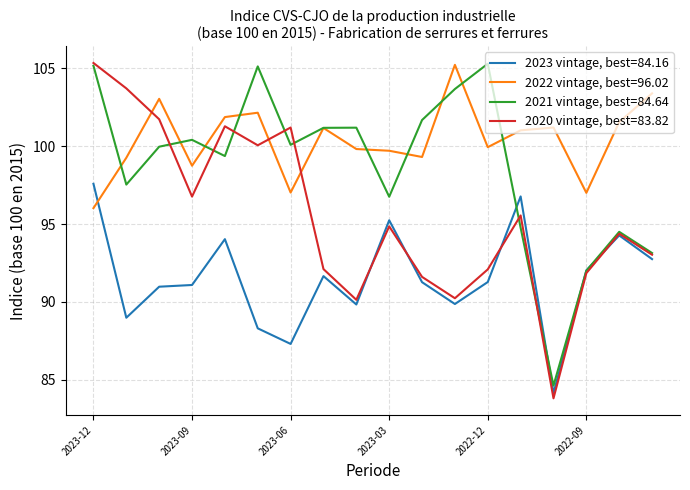

List the series in order of their peak value, highest first.

2020 vintage, best=83.82, 2021 vintage, best=84.64, 2022 vintage, best=96.02, 2023 vintage, best=84.16